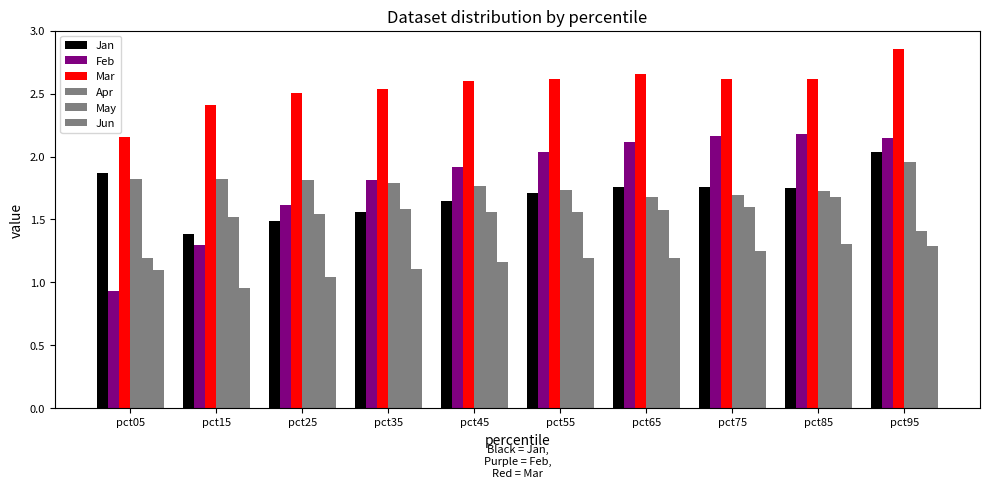

What is the sum of the Apr values at pct95 and pct35?

3.7